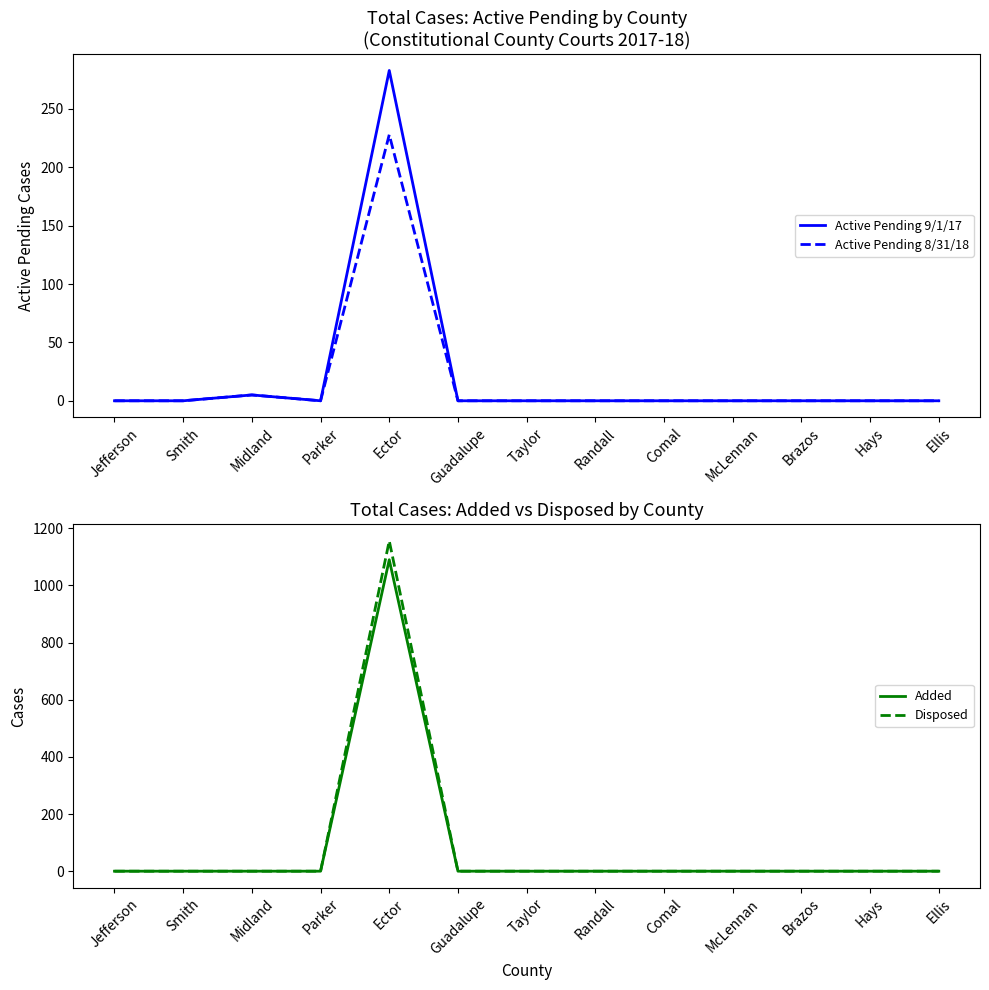

Which label corresponds to the largest value in the chart?

Ector